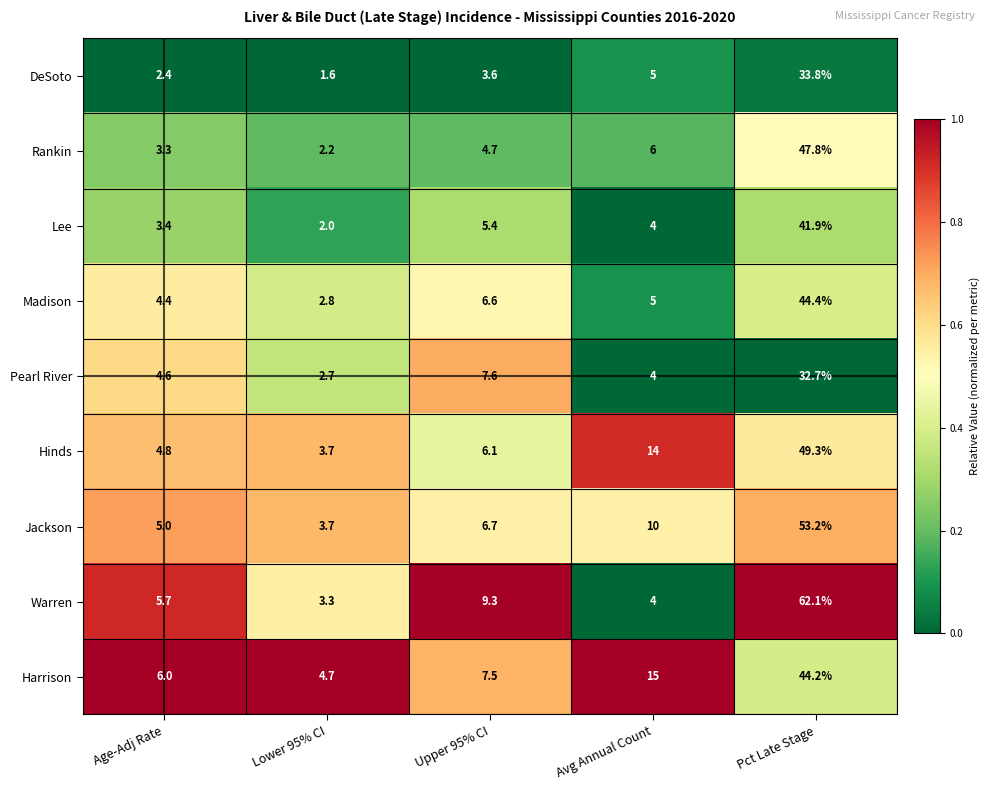

What is the total value across all series at Age-Adj Rate?

39.6